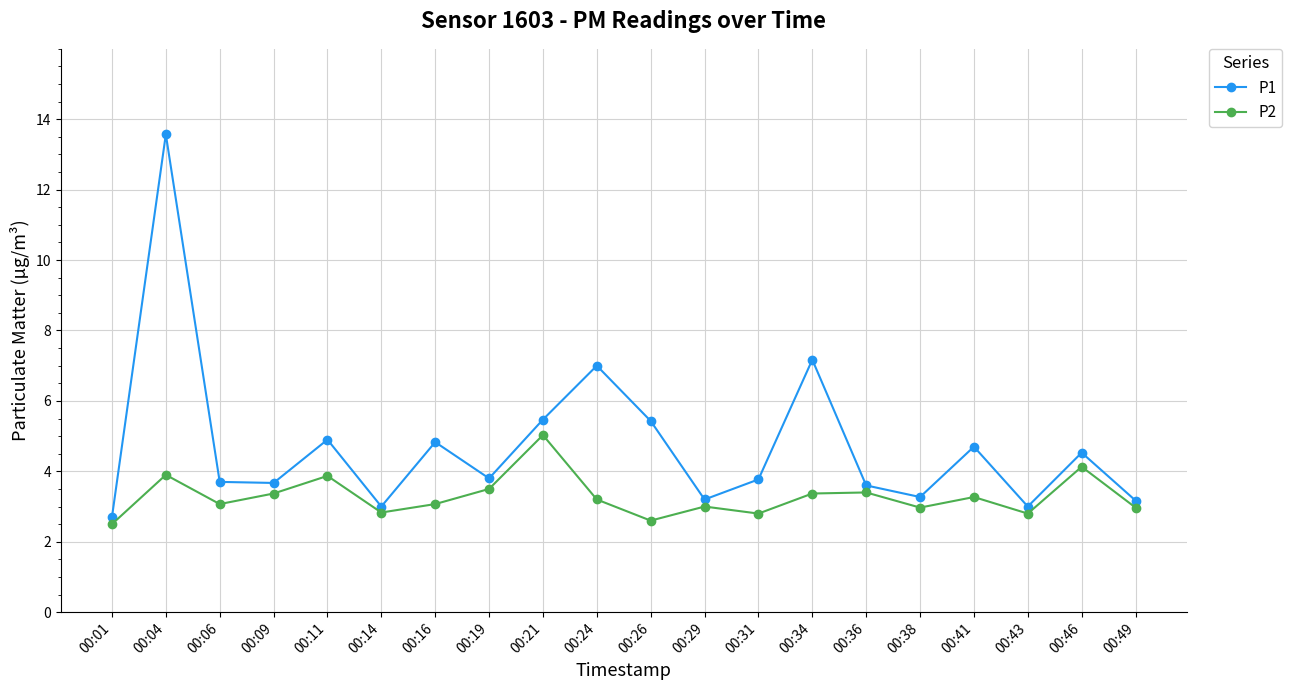

Which label corresponds to the largest value in the chart?

00:04